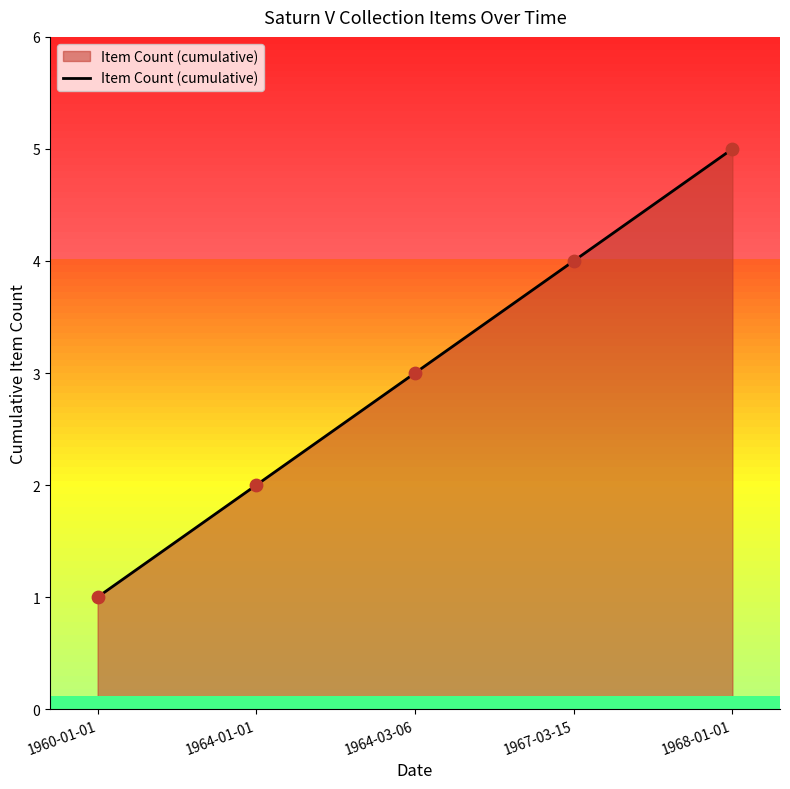

Approximately how many times larger is the value at 1968-01-01 compared to 1964-01-01?

2.5